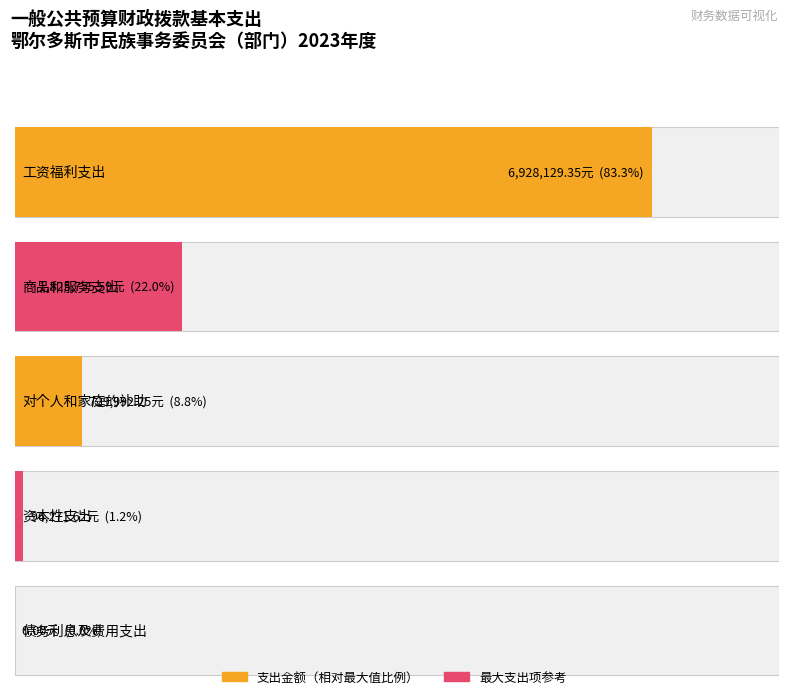

What is the label of the 1st bar from the left?

工资福利支出